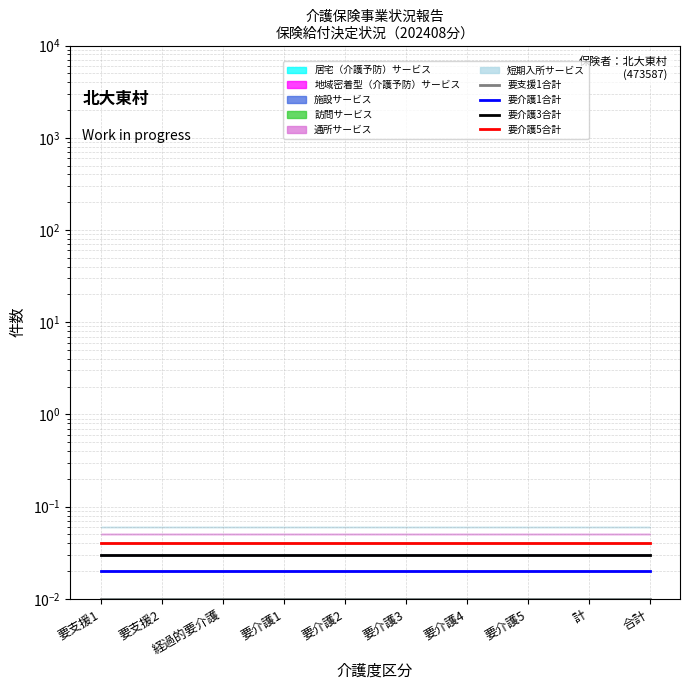

What is the sum of the 要介護3合計 values at 要支援1 and 要支援2?

0.1